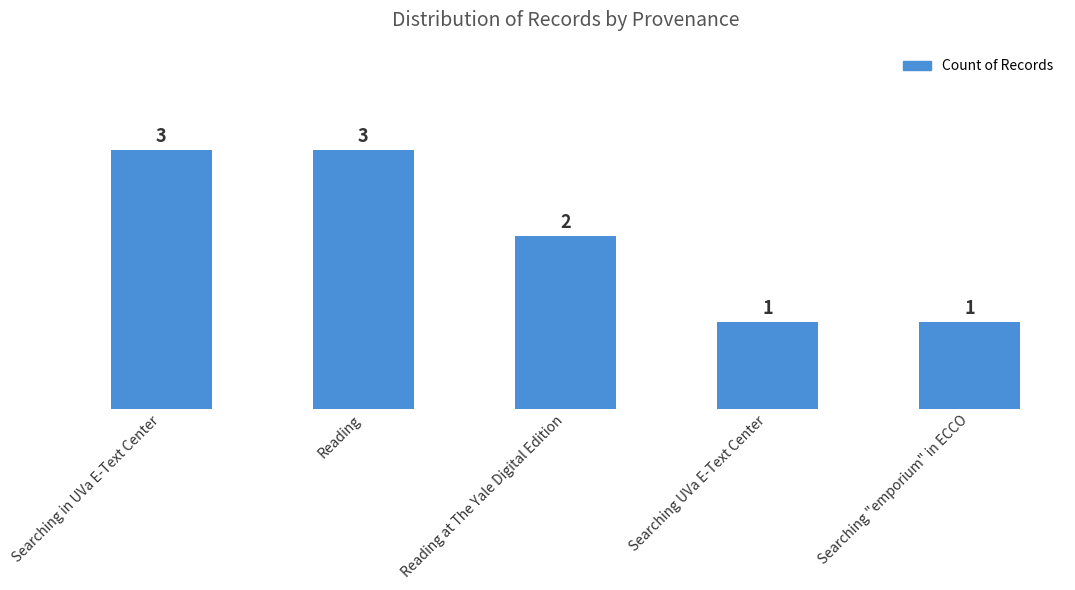

At which label does the data first exceed 2?

Searching in UVa E-Text Center